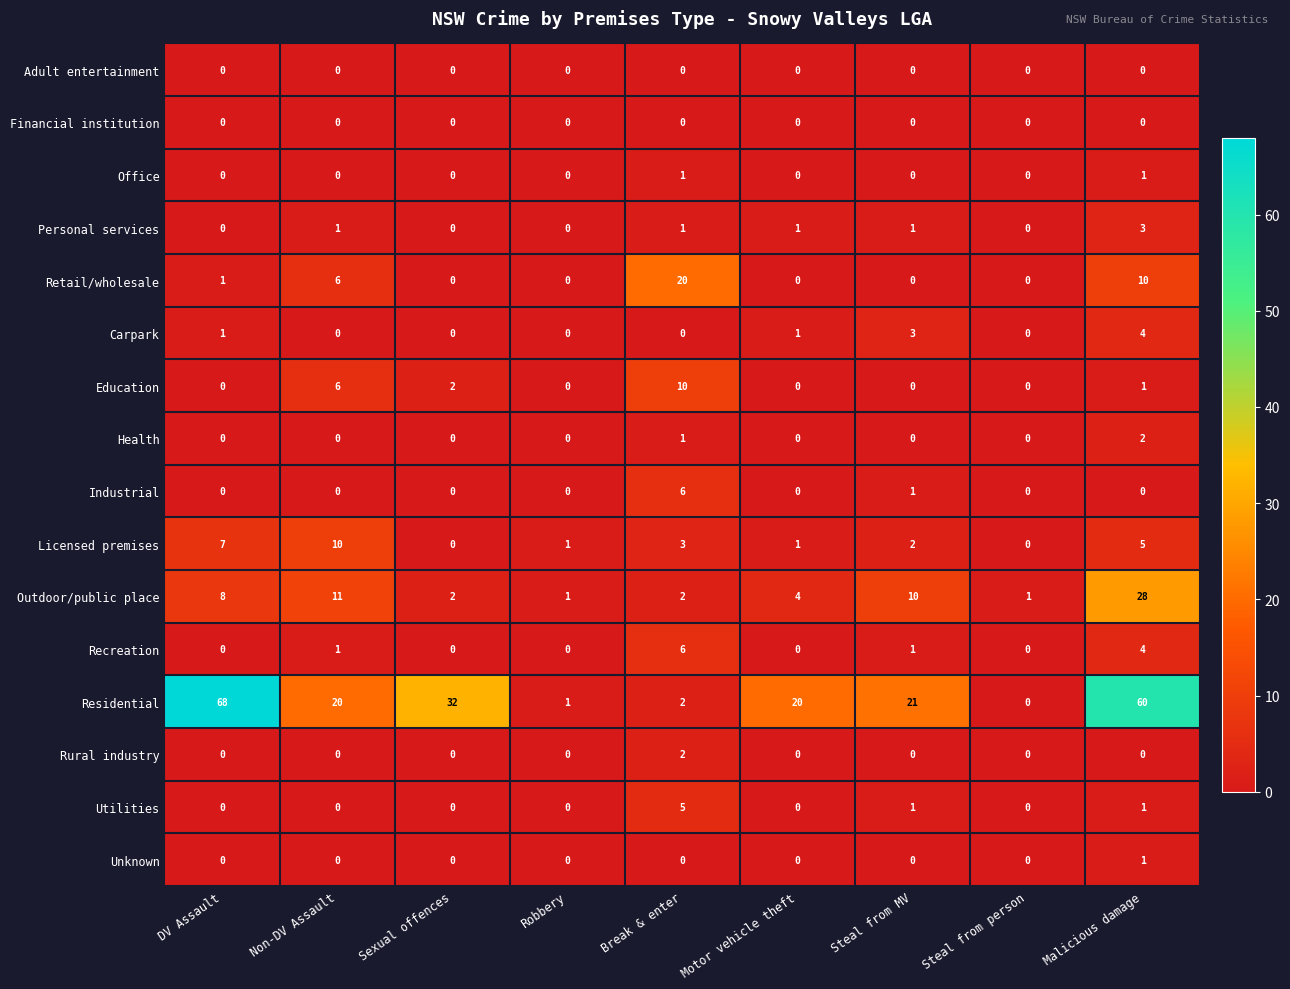

True or false: Carpark has a value of 4 at Malicious damage.

True